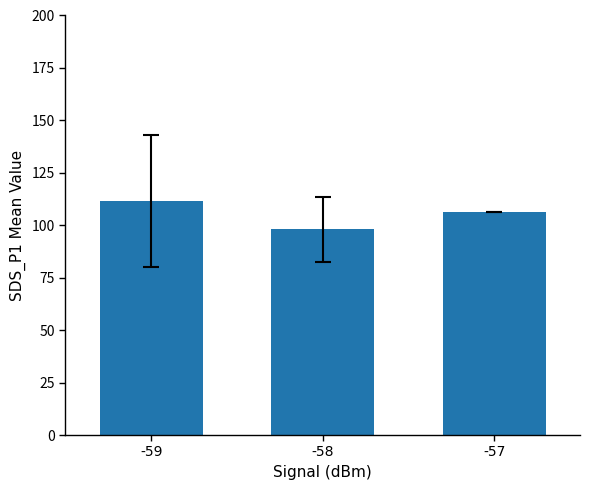

At which label is the value closest to 104?

-57